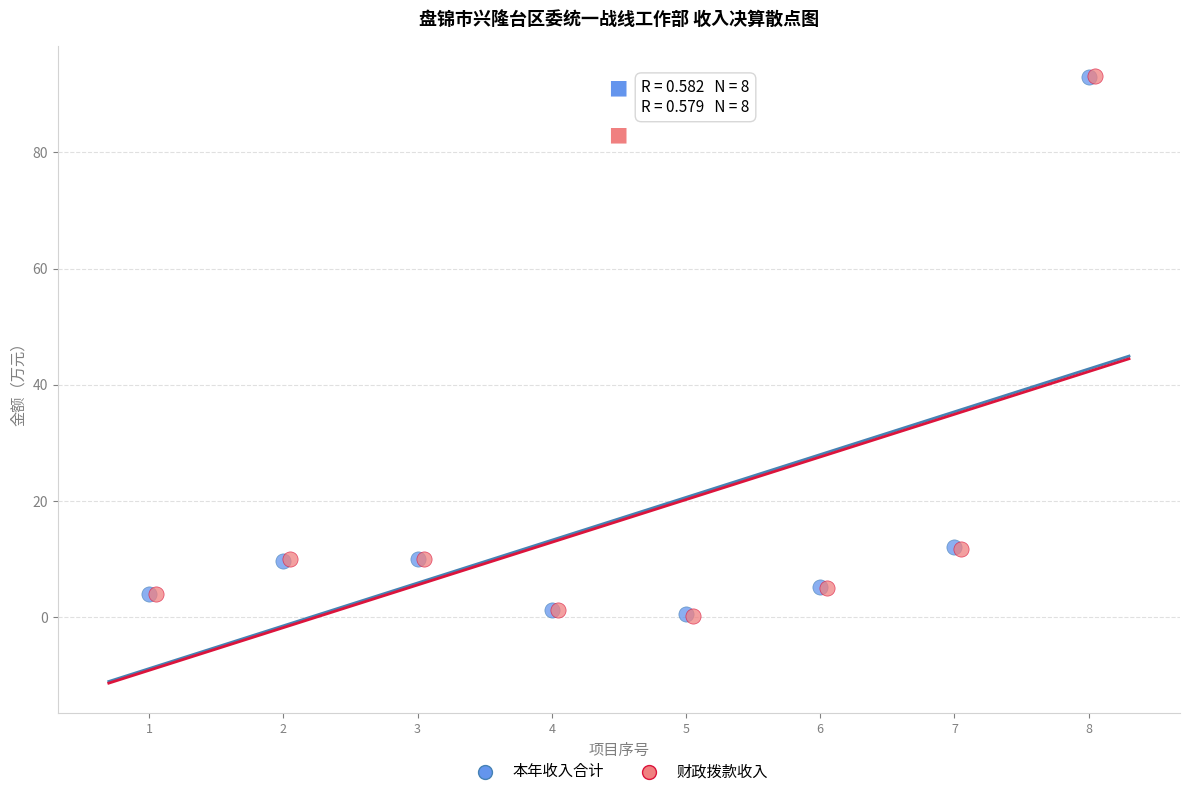

Which series has the widest spread of Y values?

财政拨款收入